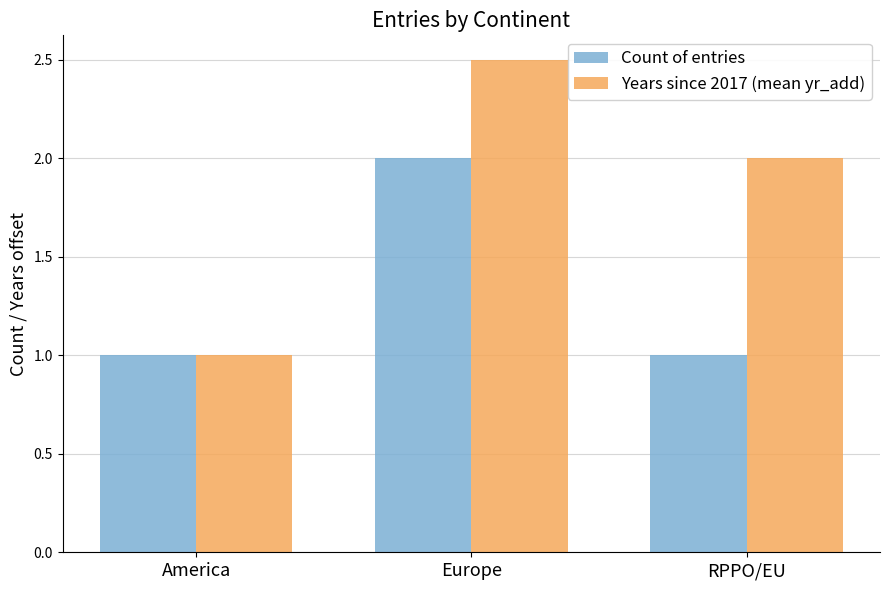

Between America and Europe, which series saw the biggest shift?

Years since 2017 (mean yr_add)